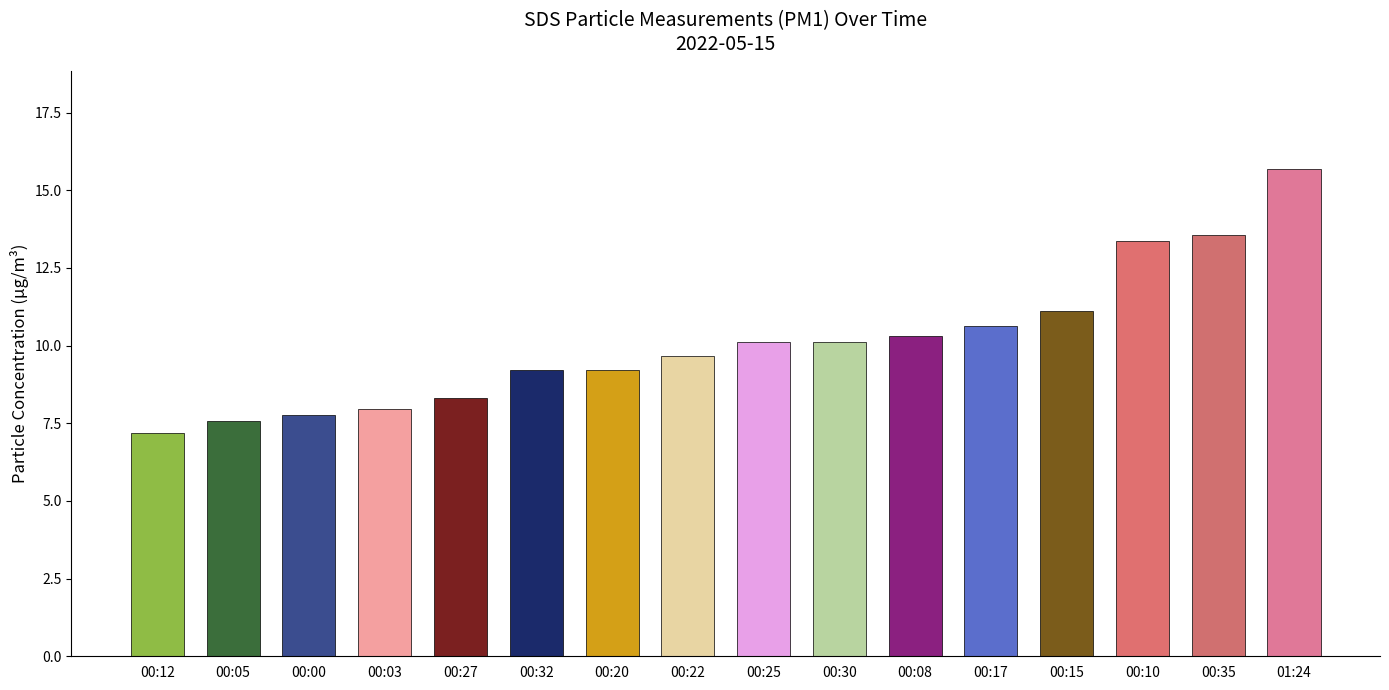

What is the change in value from 00:30 to 00:35?

+3.4